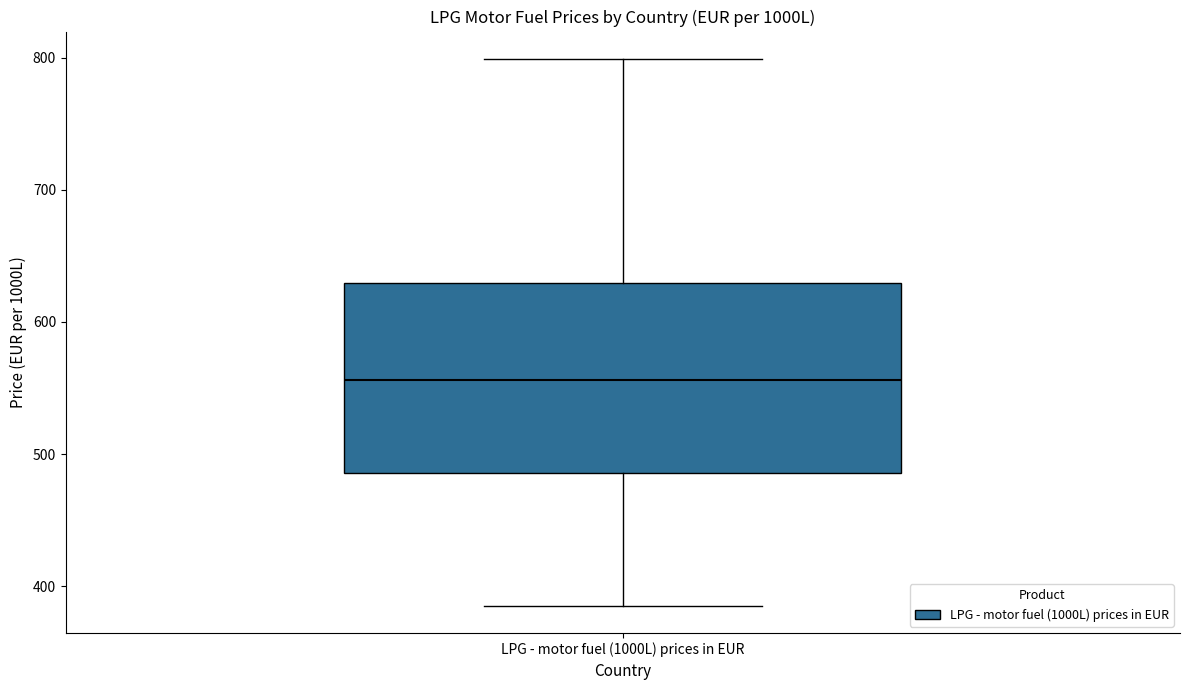

Read this box plot against the y-axis: the position of the median line, the range covered by the box, and the ends of both whiskers. The values are not printed on the chart, so give them approximately, as read against the axis.

median 560, box 490 to 630, whiskers 390 to 800